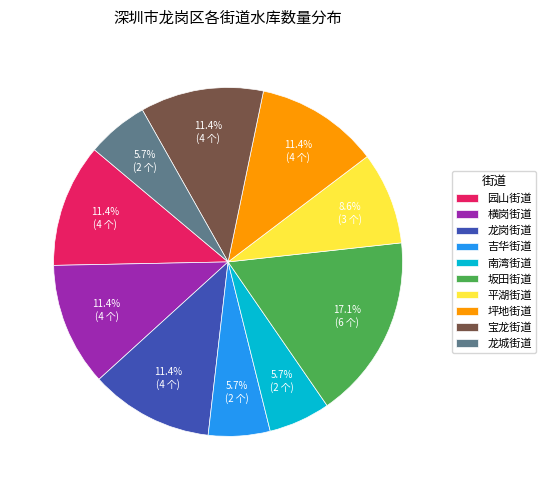

True or false: 坪地街道 accounts for 11% of the total.

True